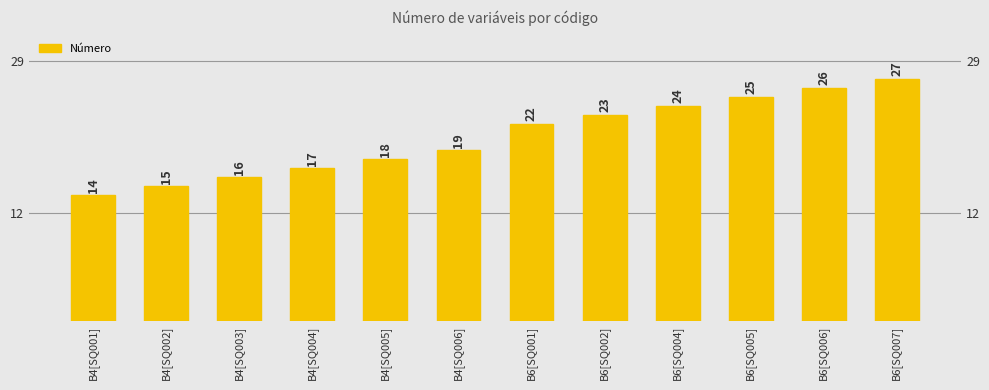

At which category does the chart reach its peak across all series?

B6[SQ007]